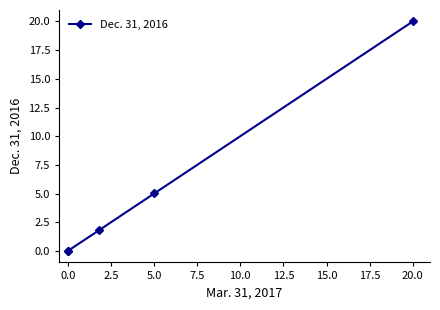

Does the chart have visible grid lines?

No